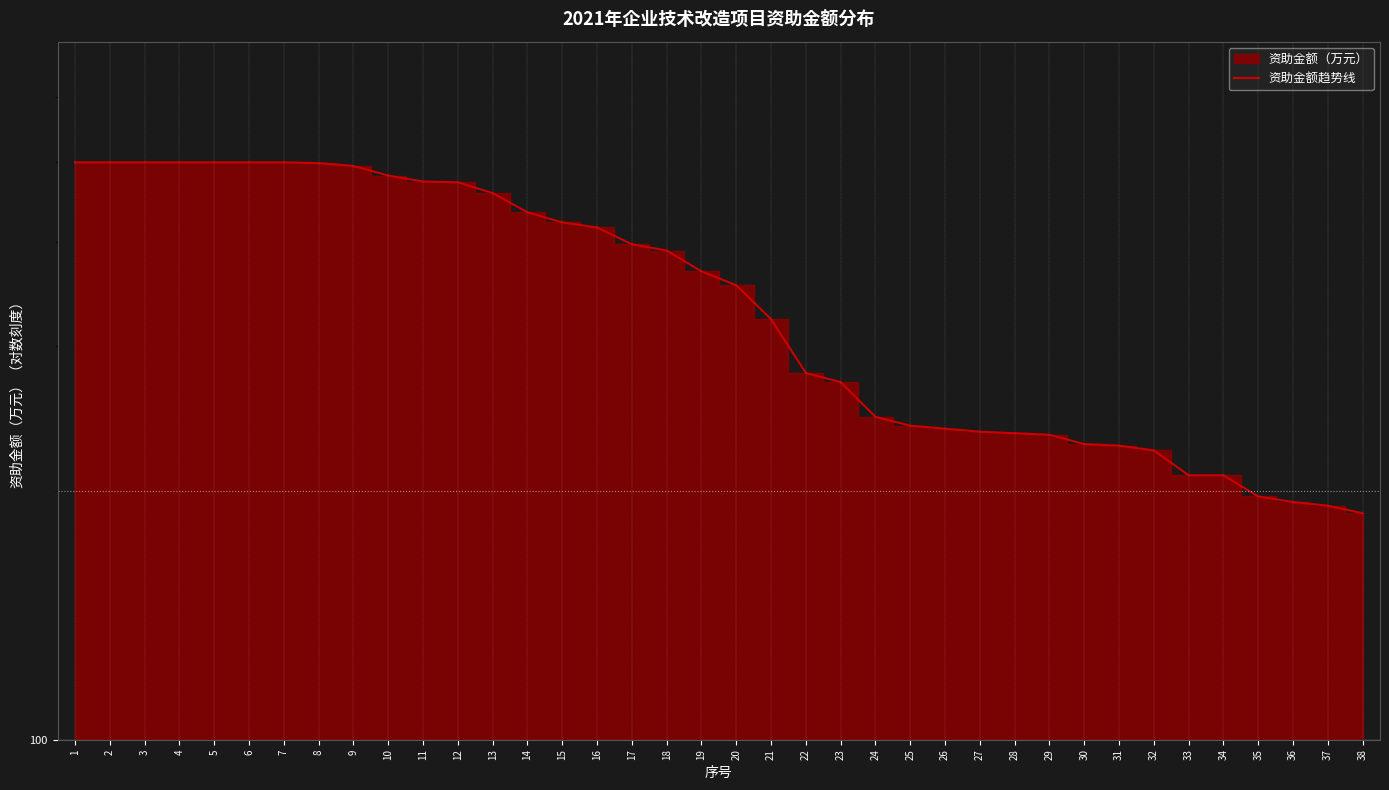

True or false: the data shows 118 at 36.

False